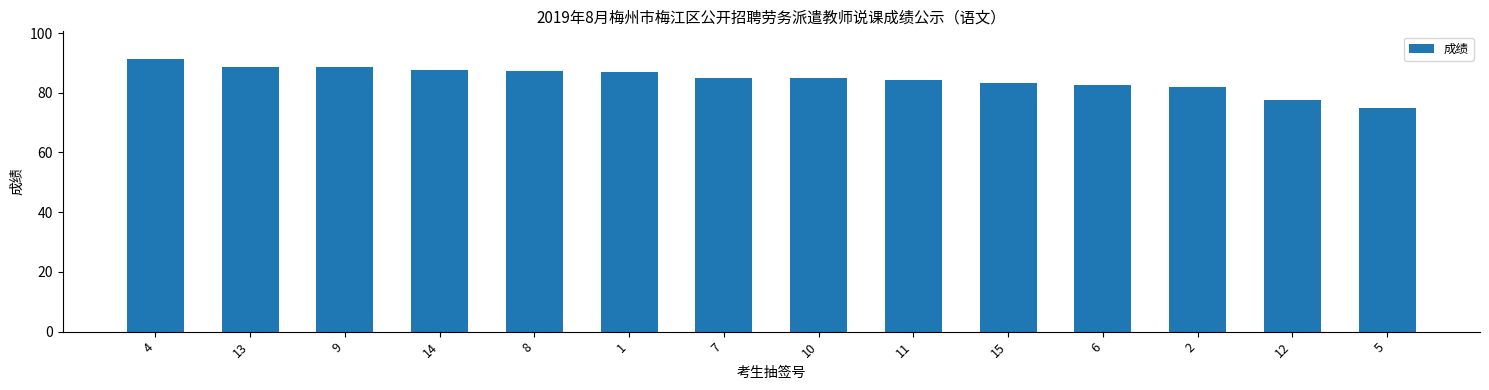

Which category has the highest value across all series?

4